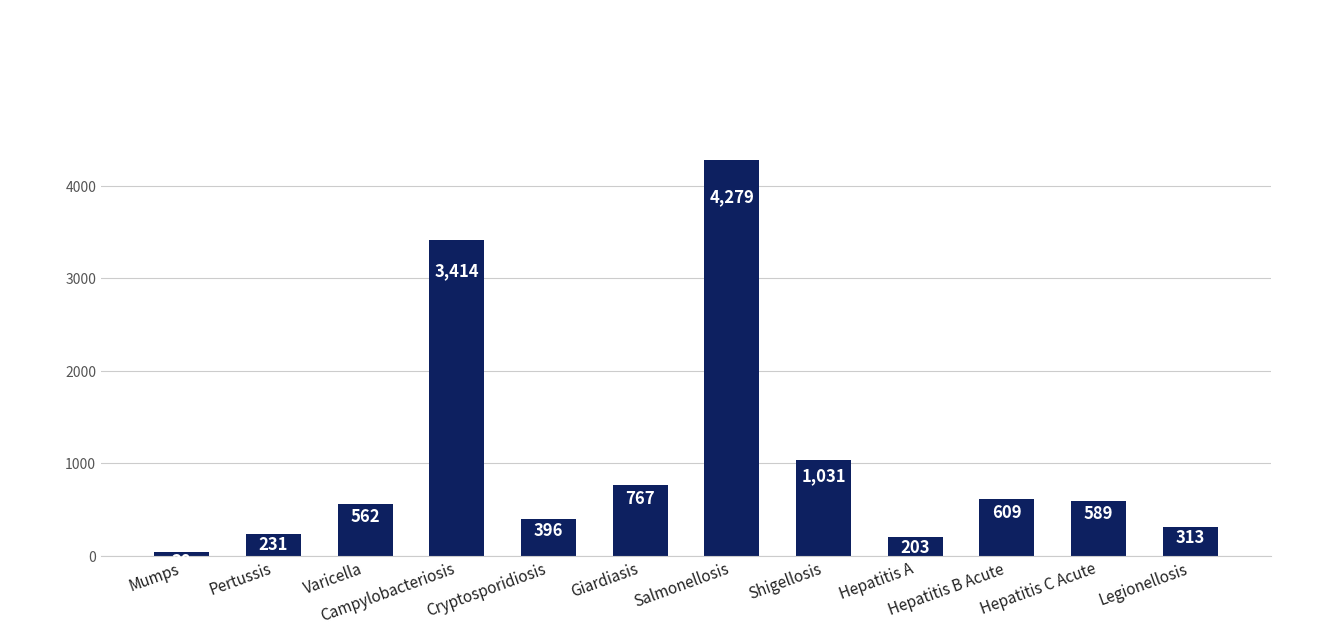

What is the maximum value shown in the chart?

4279